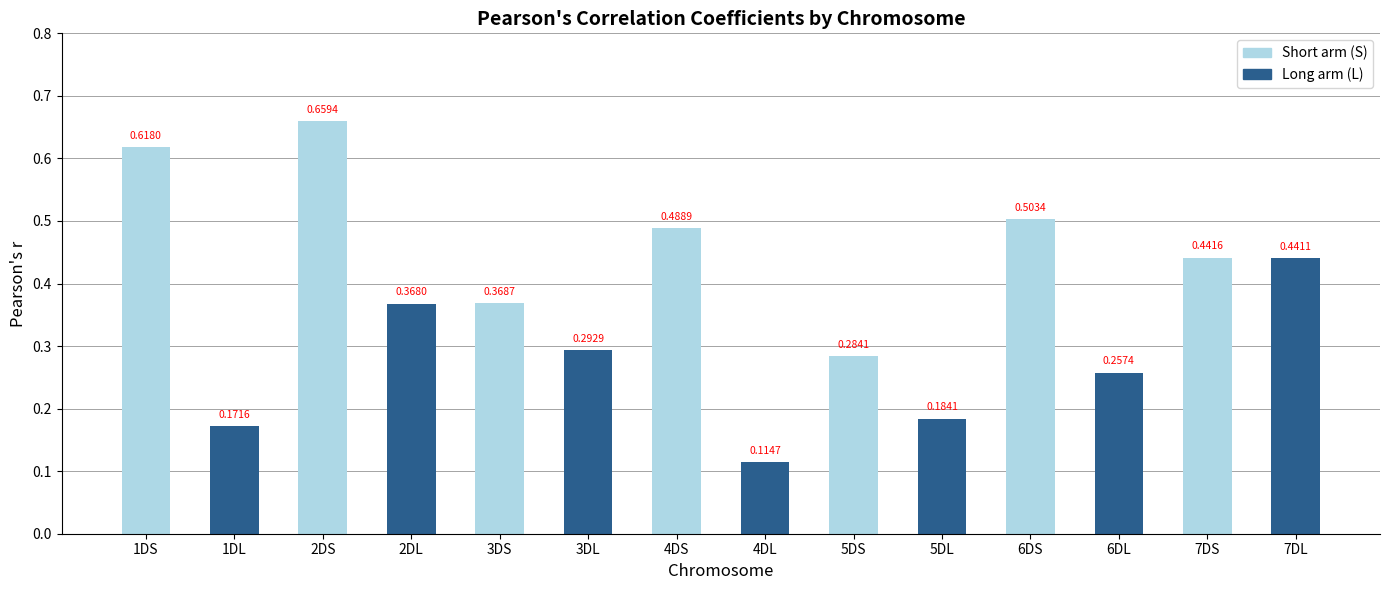

Between 1DS and 5DS, which series saw the biggest shift?

Short arm (S)